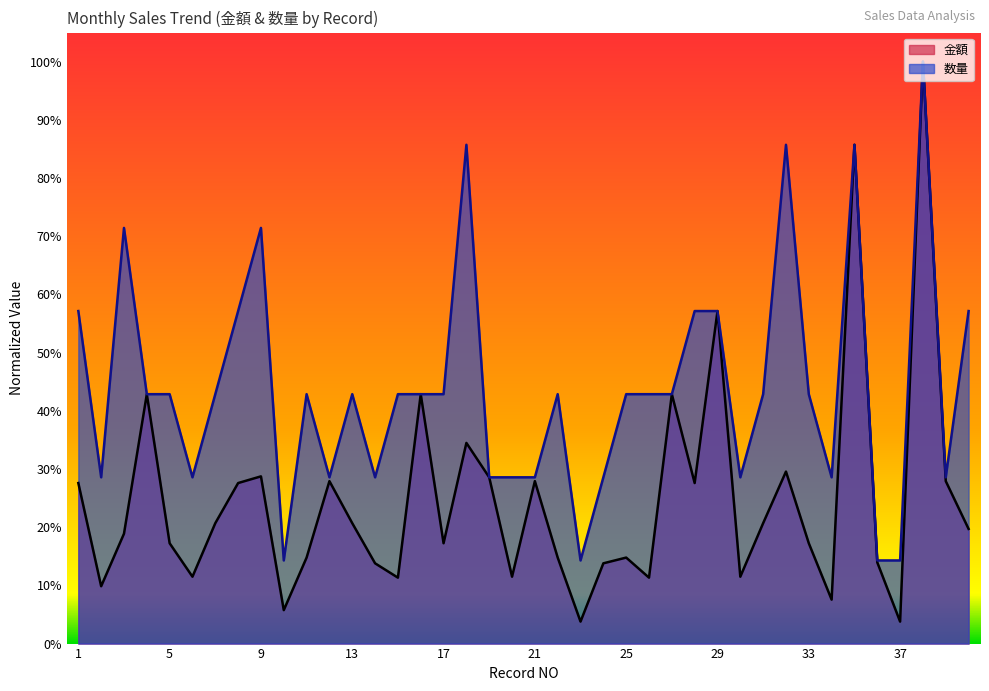

The value of 金額 at 39 is 0.3. True or false?

True